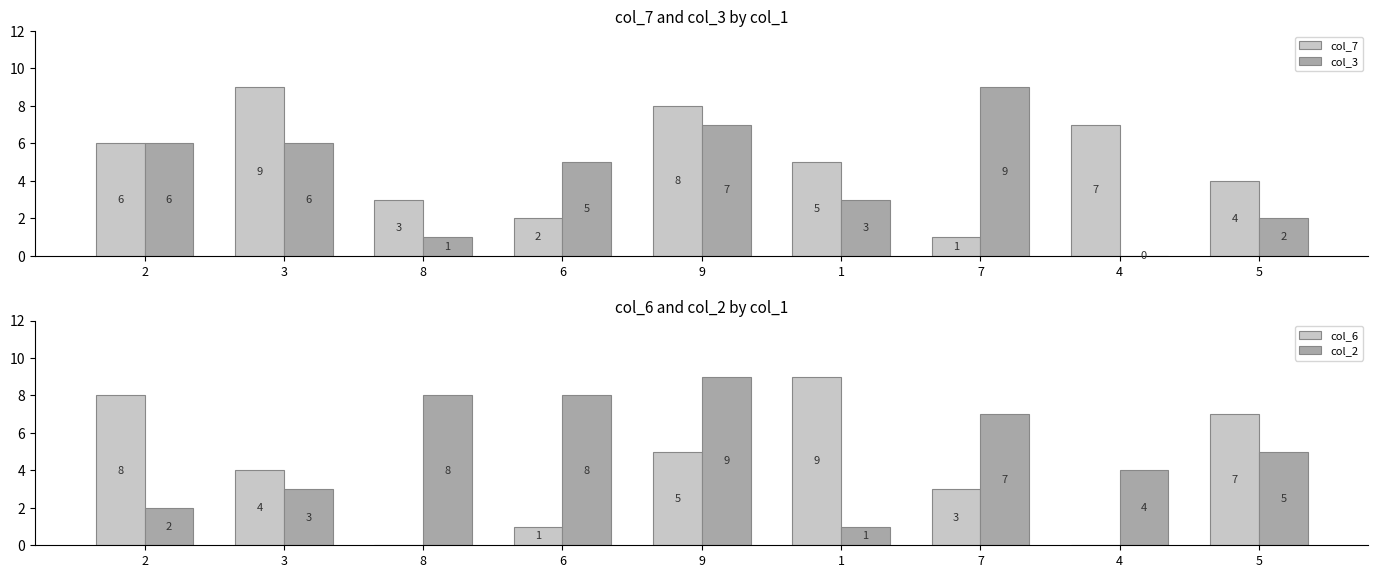

What are all the series names shown in the legend?

col_7, col_3, col_6, col_2